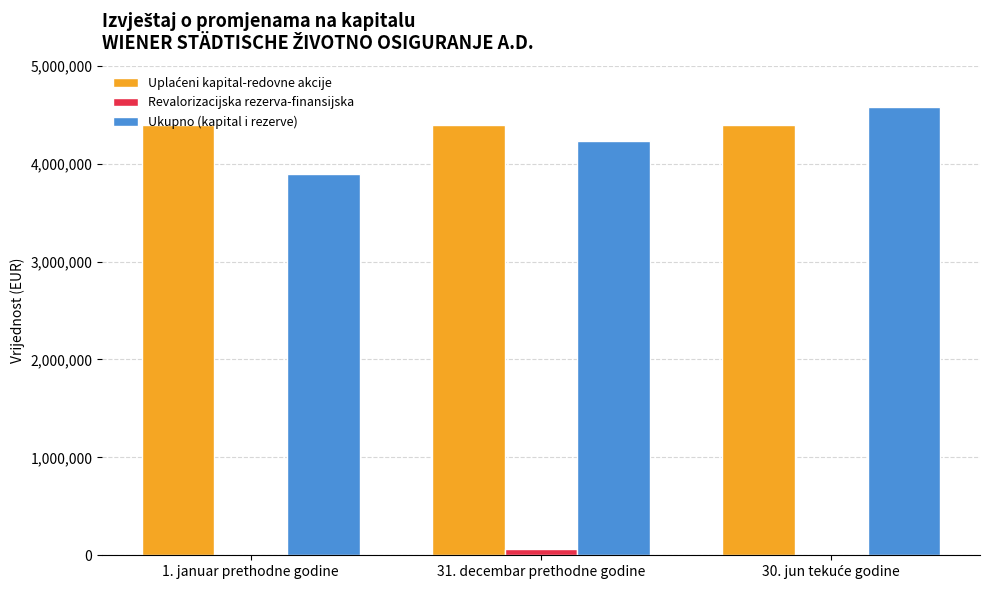

Between 1. januar prethodne godine and 30. jun tekuće godine, which is larger?

1. januar prethodne godine